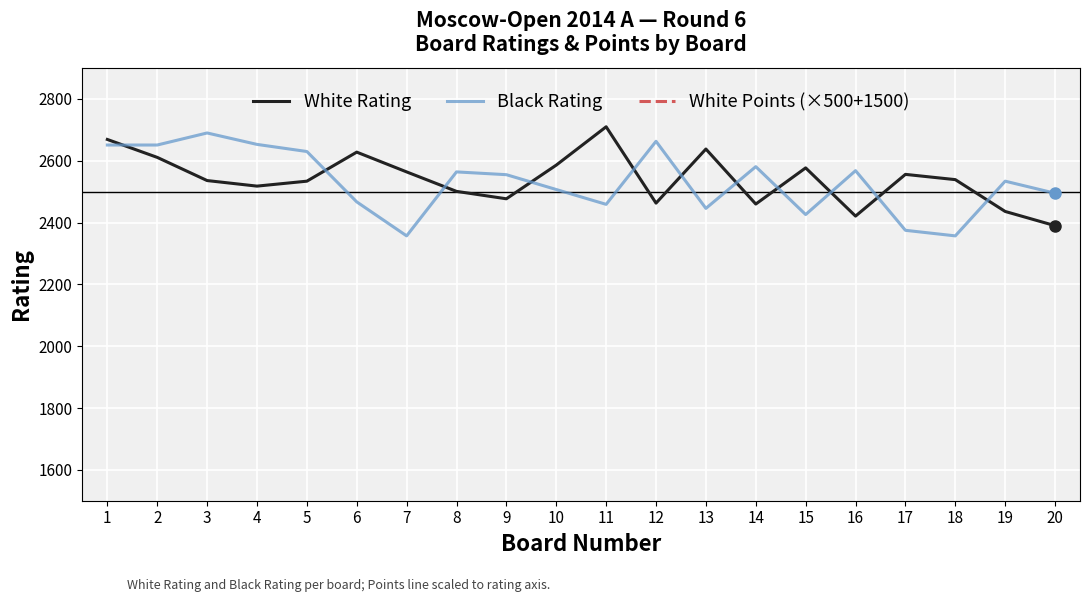

What is the spread (max minus min) of values at 7?

1143